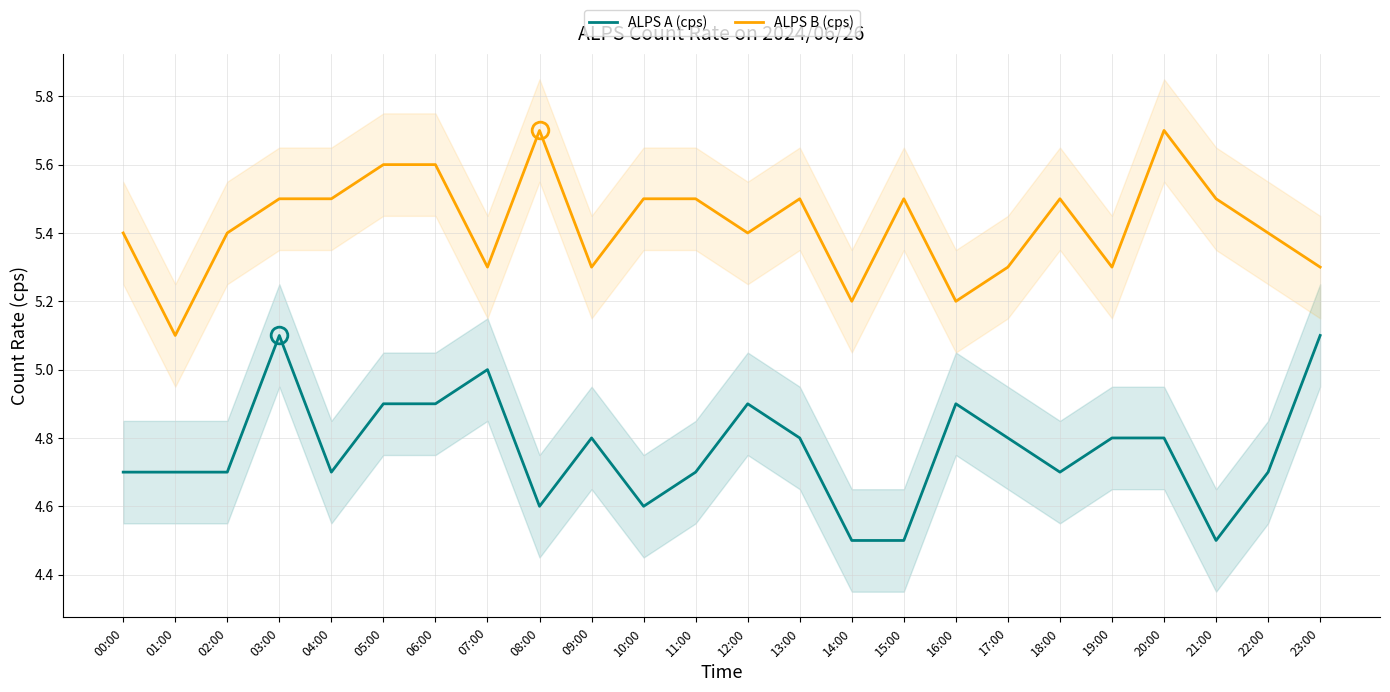

What is the label of the 1st point from the right?

23:00